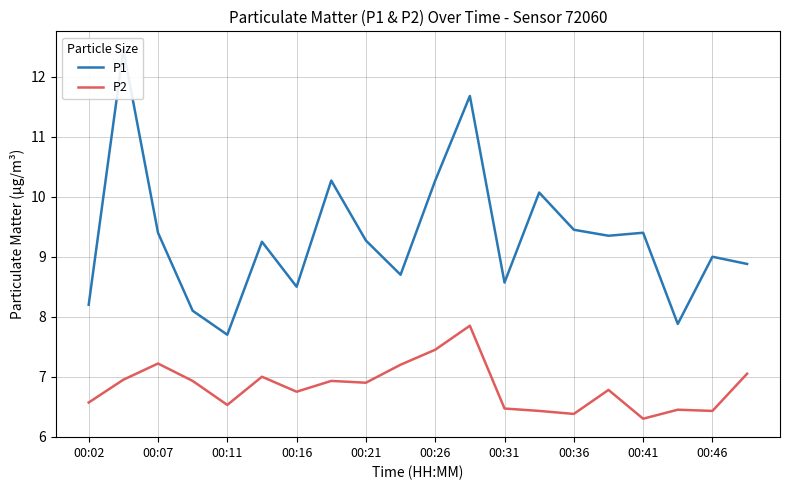

Does the chart display data point markers on the line(s)?

No